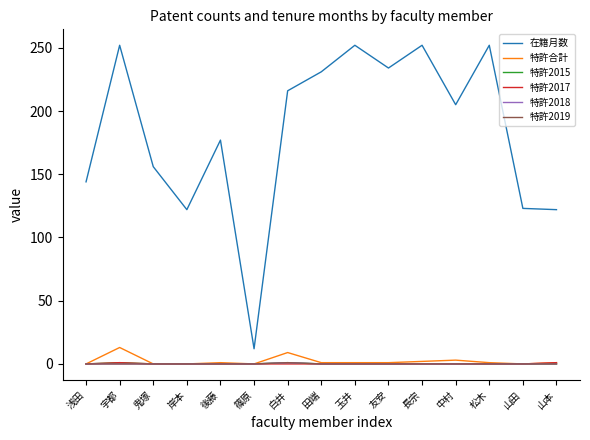

Does the chart have visible grid lines?

No